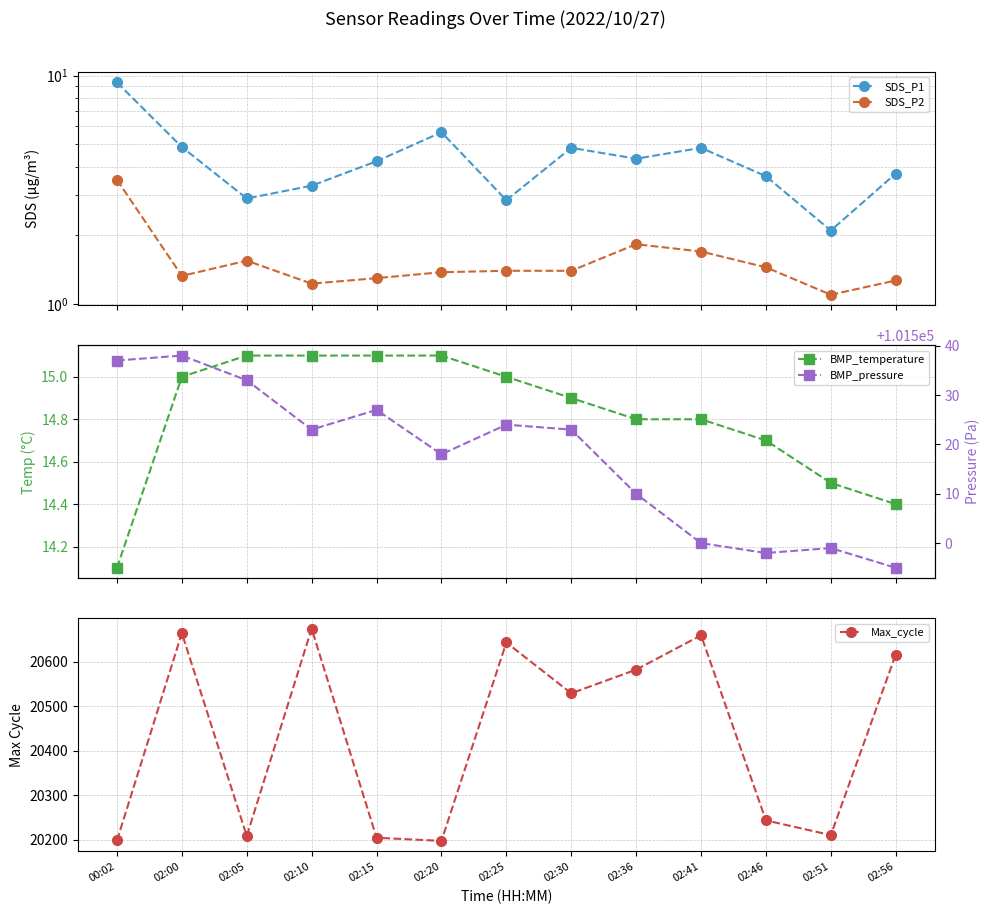

True or false: BMP_pressure and BMP_temperature cross at least once.

False